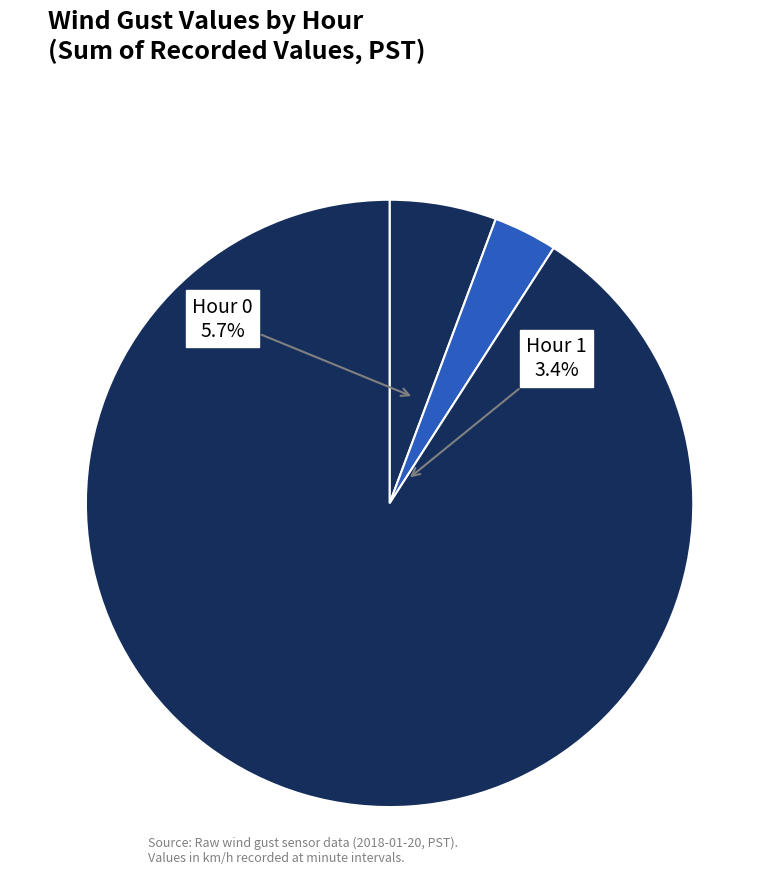

The Hour 11 slice represents 6% of the pie. True or false?

False